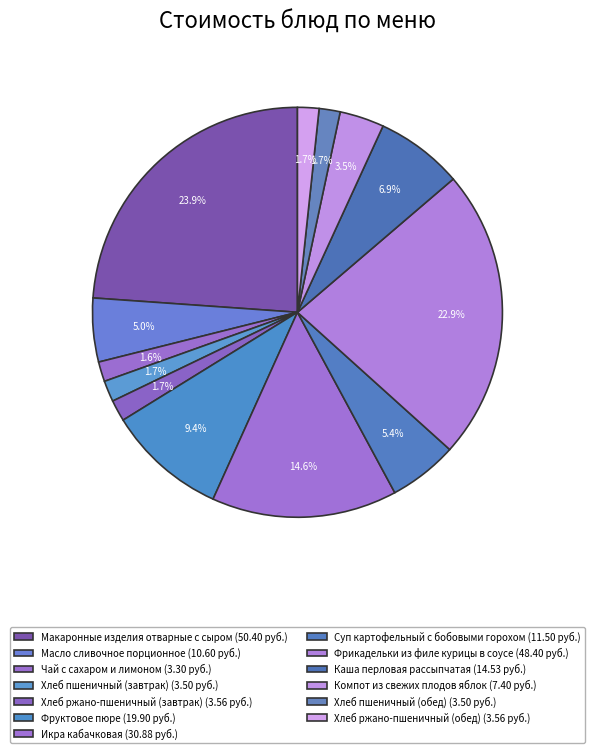

Rank the categories by value from highest to lowest.

Макаронные изделия отварные с сыром, Фрикадельки из филе курицы в соусе, Икра кабачковая, Фруктовое пюре, Каша перловая рассыпчатая, Суп картофельный с бобовыми горохом, Масло сливочное порционное, Компот из свежих плодов яблок, Хлеб ржано-пшеничный (завтрак), Хлеб ржано-пшеничный (обед), Хлеб пшеничный (завтрак), Хлеб пшеничный (обед), Чай с сахаром и лимоном